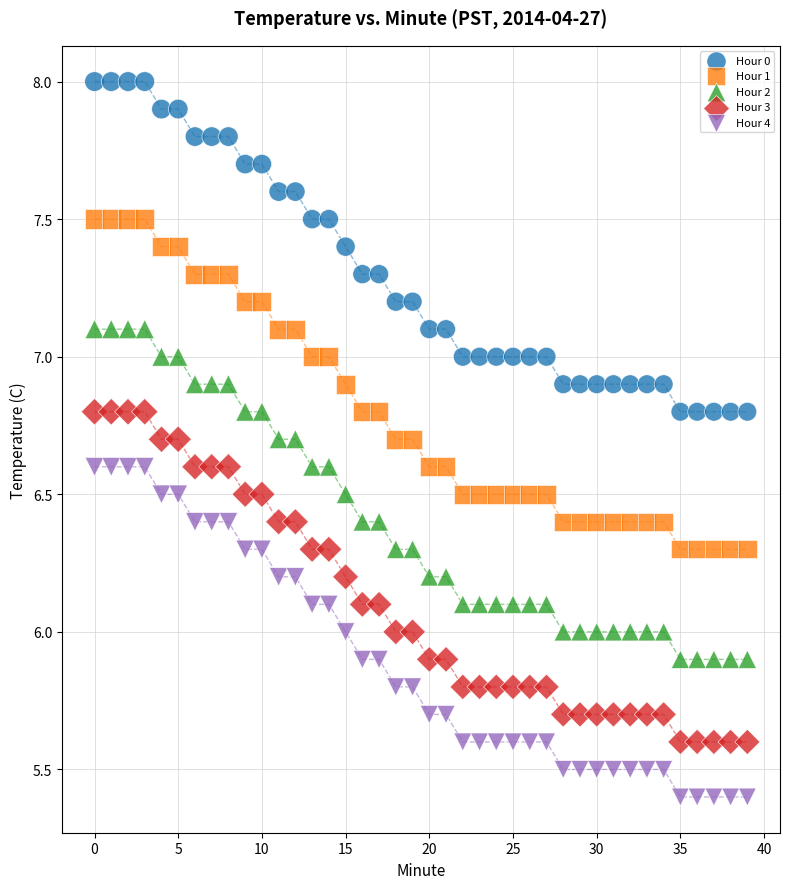

Which series contains the lowest Y value?

Hour 4